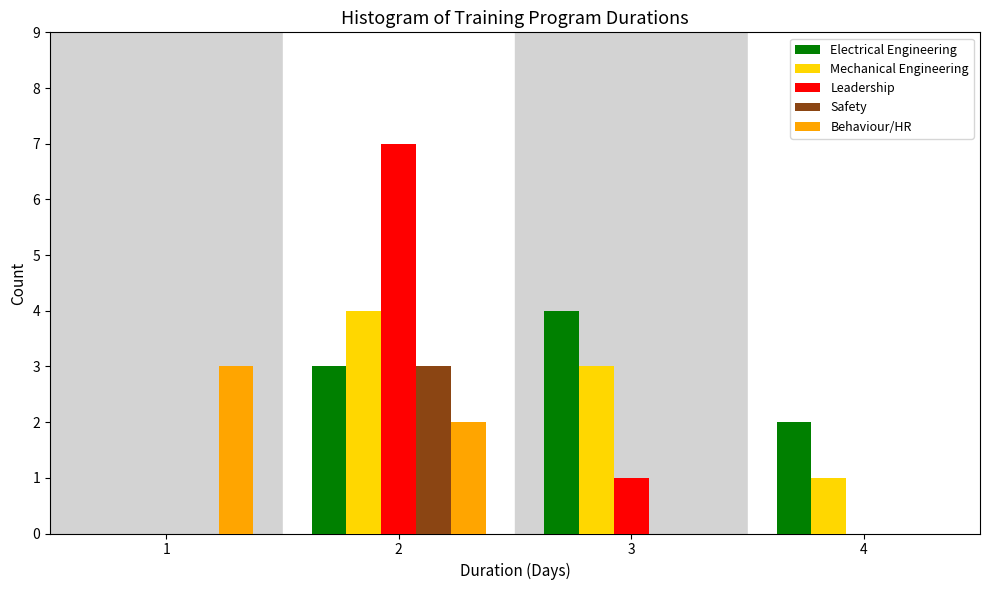

Reading left to right, what are all the values shown in this chart?

Electrical Engineering: 1=0	2=3	3=4	4=2
Mechanical Engineering: 1=0	2=4	3=3	4=1
Leadership: 1=0	2=7	3=1	4=0
Safety: 1=0	2=3	3=0	4=0
Behaviour/HR: 1=3	2=2	3=0	4=0